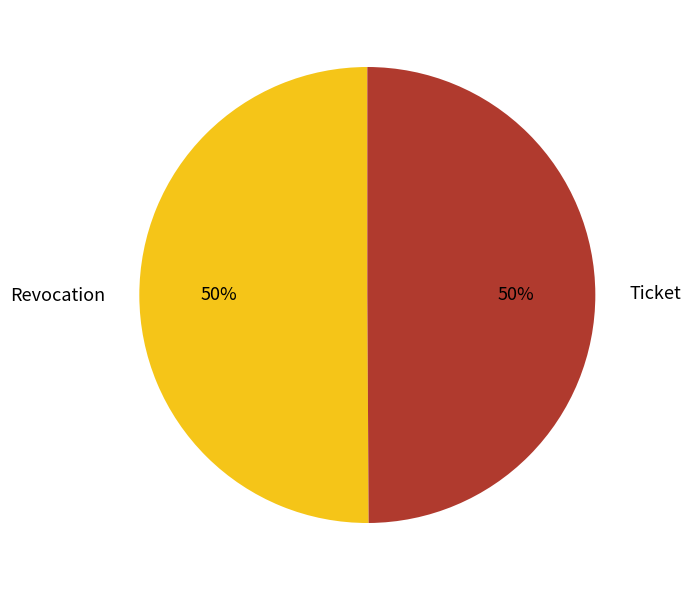

To the nearest percent, what is the combined percentage of Ticket and Revocation?

100%